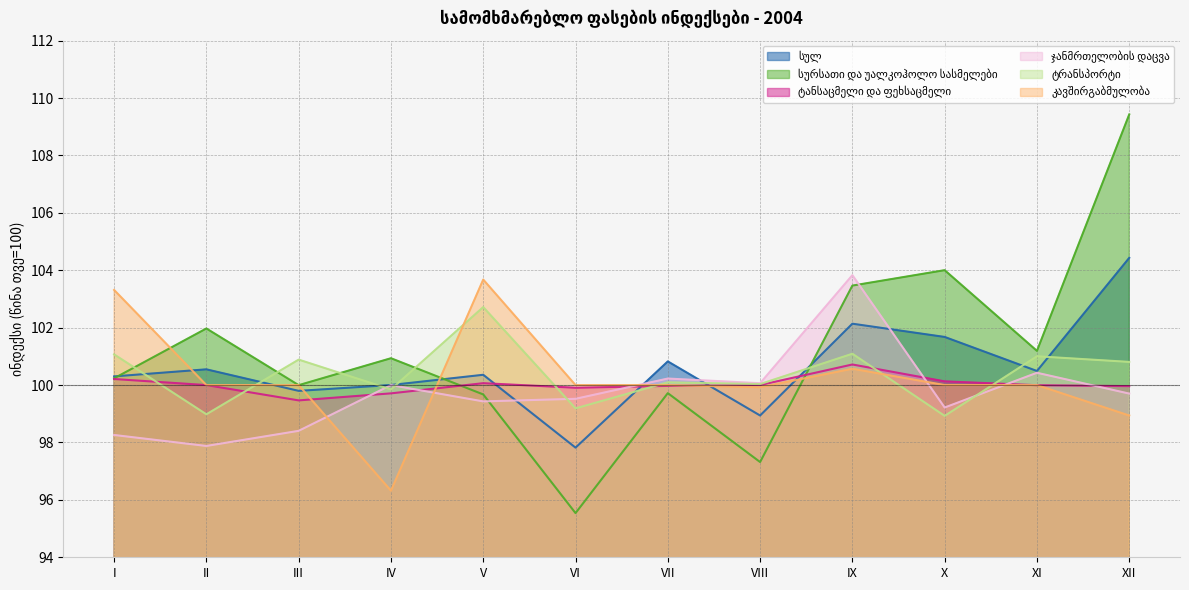

Which has a higher value, IV or XII?

XII